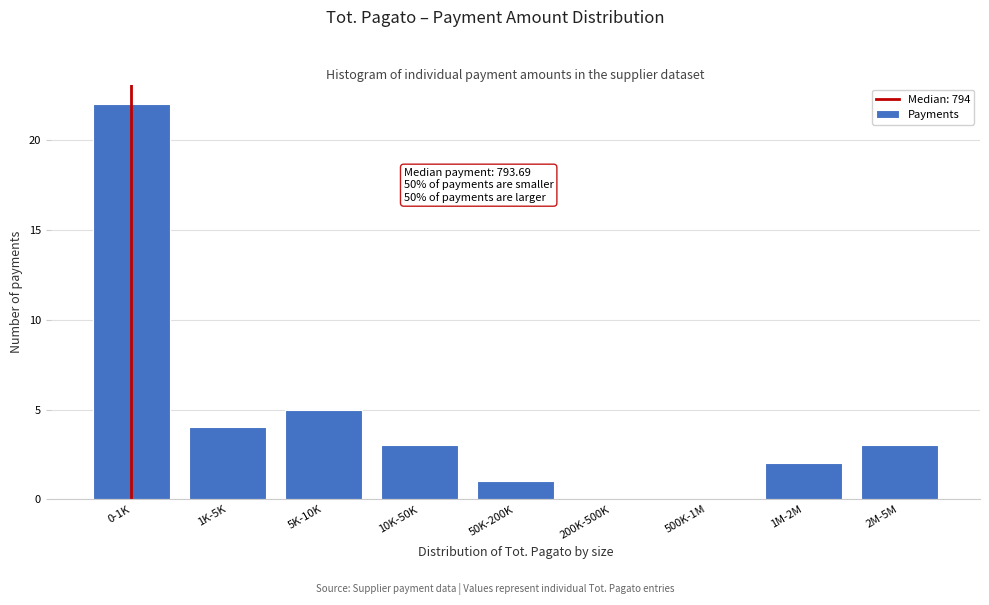

Reading left to right, what are all the values shown in this chart?

0-1K=22	1K-5K=4	5K-10K=5	10K-50K=3	50K-200K=1	200K-500K=0	500K-1M=0	1M-2M=2	2M-5M=3